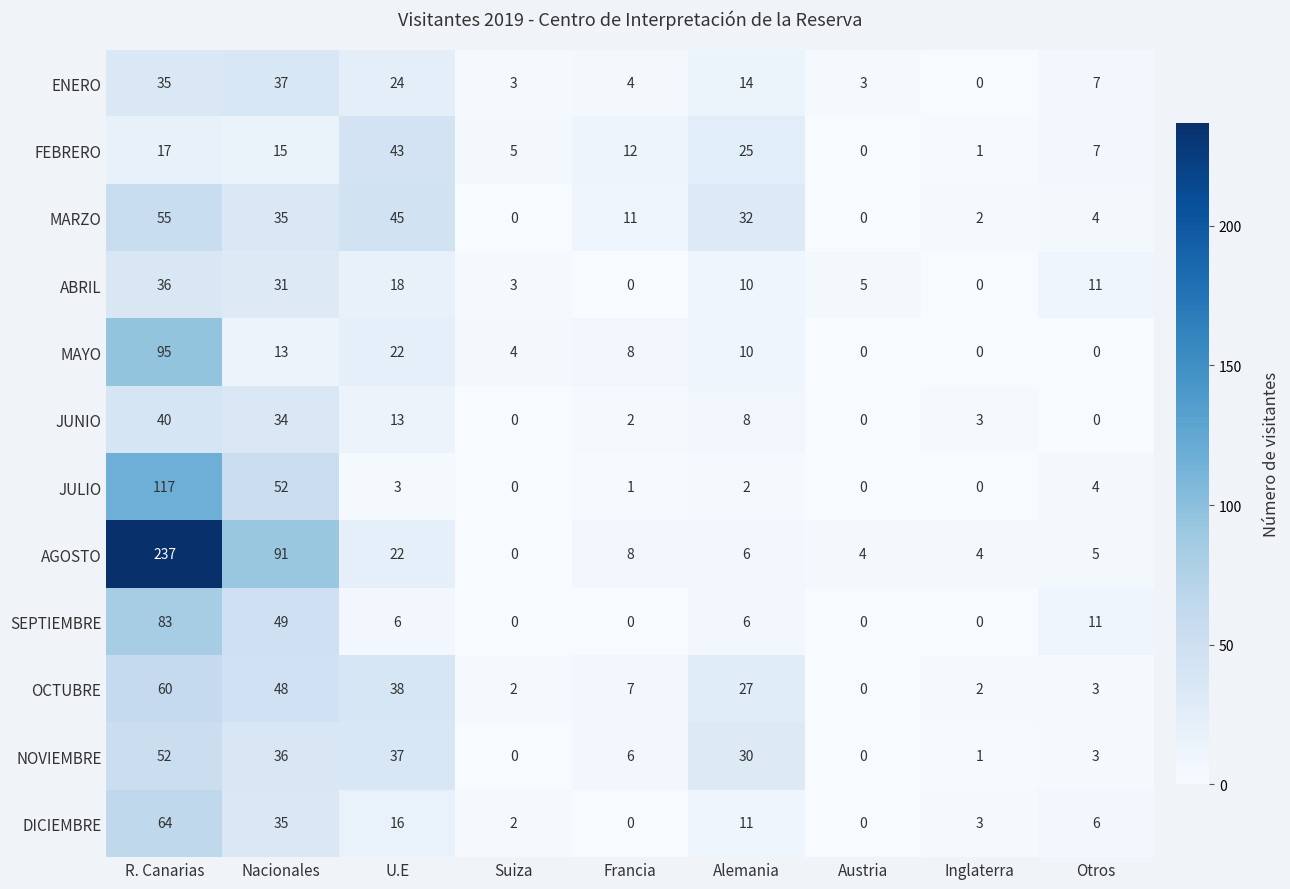

What is the maximum value shown in the chart?

237